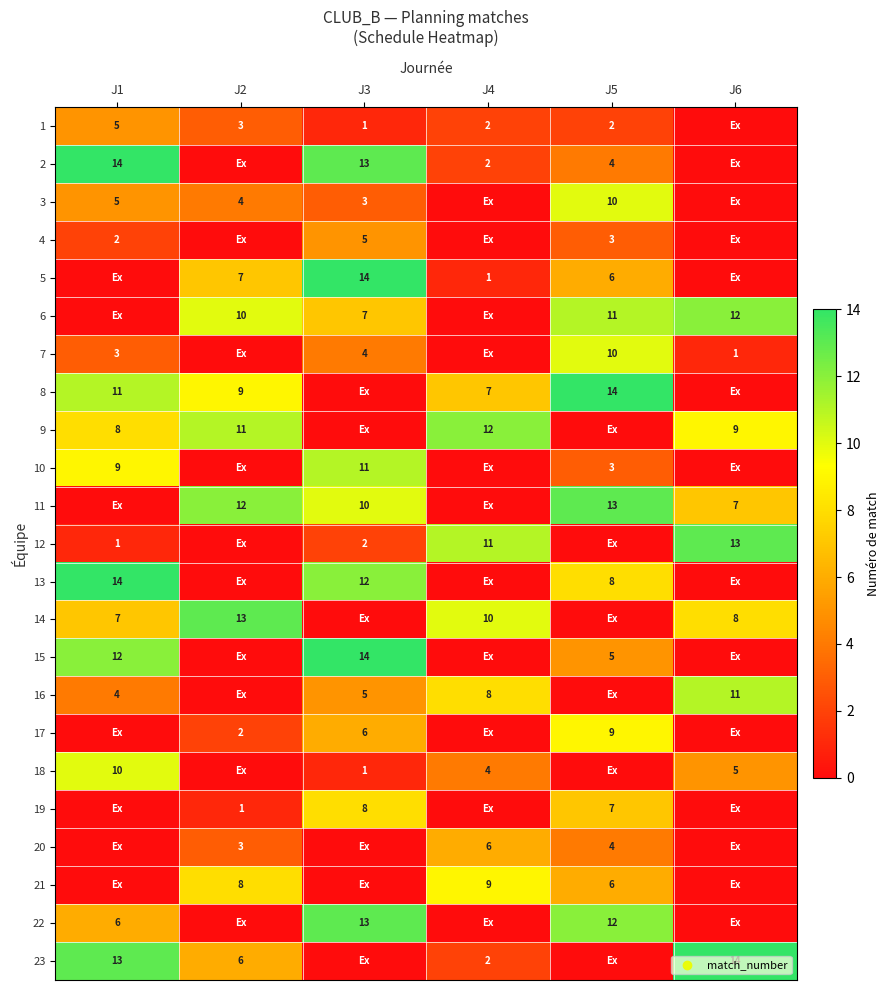

Is it true that 17 equals 1 at J2?

False